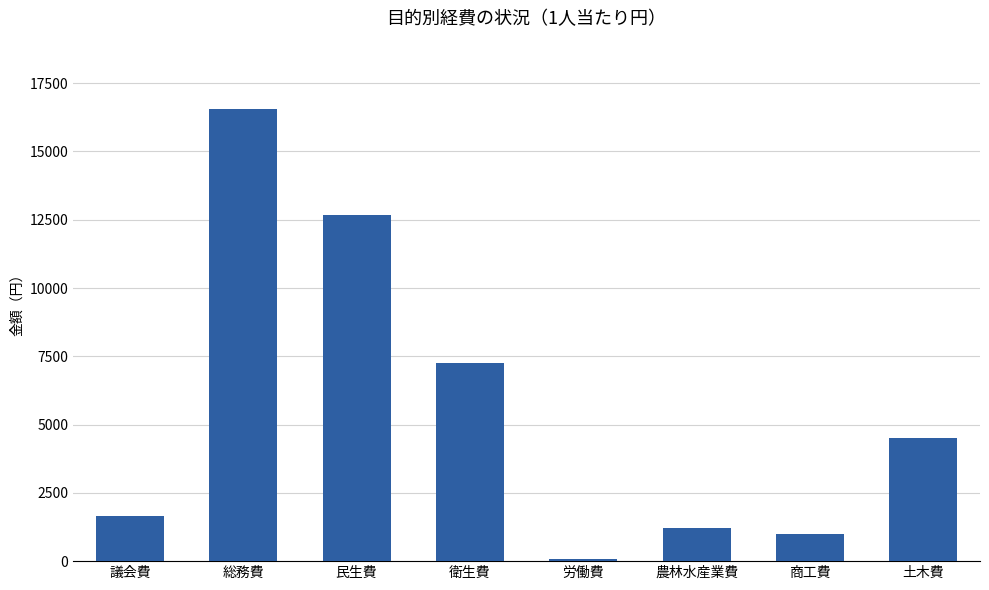

Which has a higher value, 議会費 or 農林水産業費?

議会費